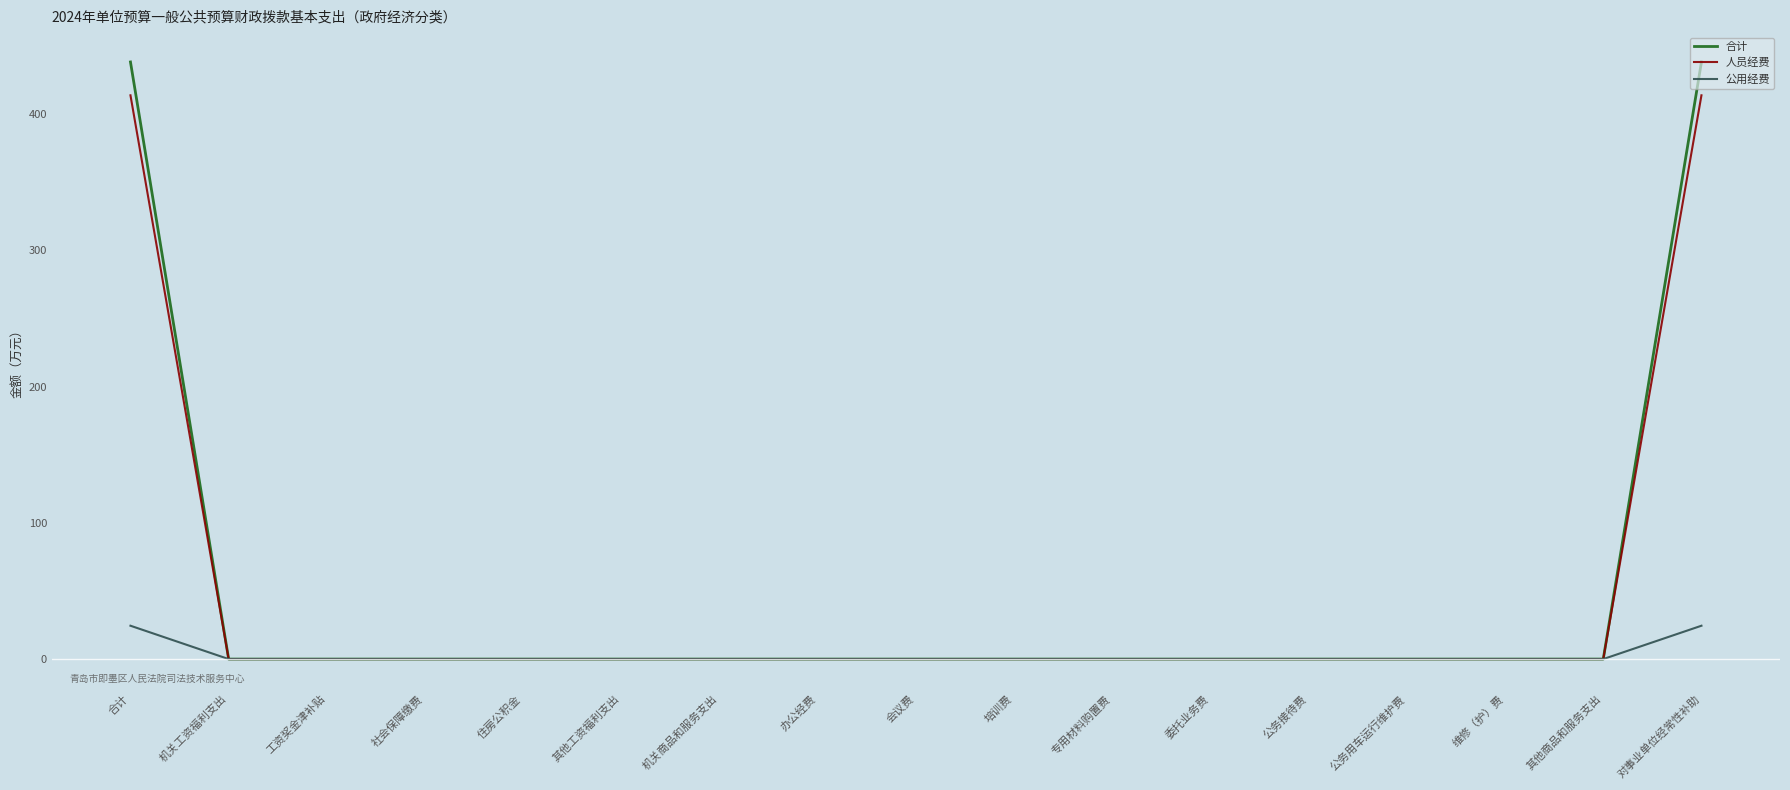

Does the chart display data point markers on the line(s)?

No